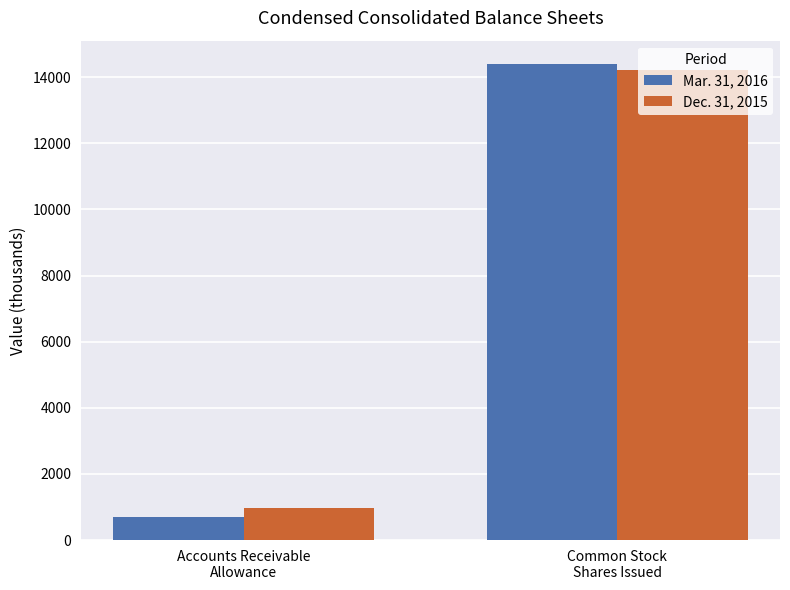

At which category is the sum across all series the highest?

Common Stock
Shares Issued